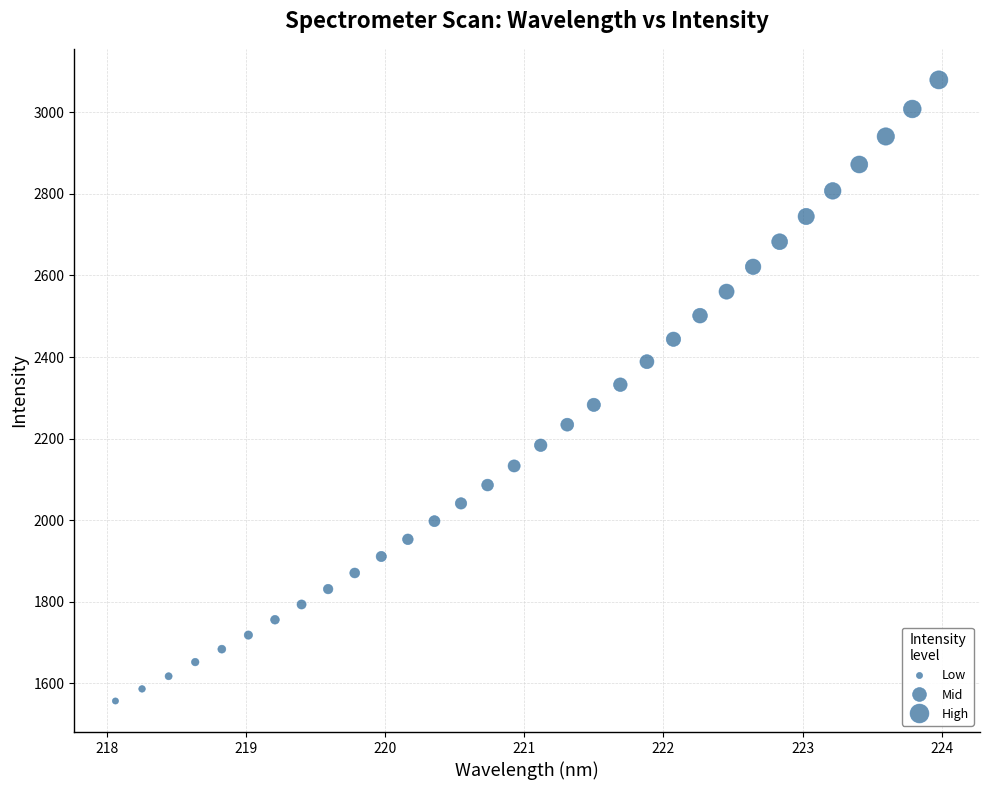

What is the range of X values (max minus min)?

5.9